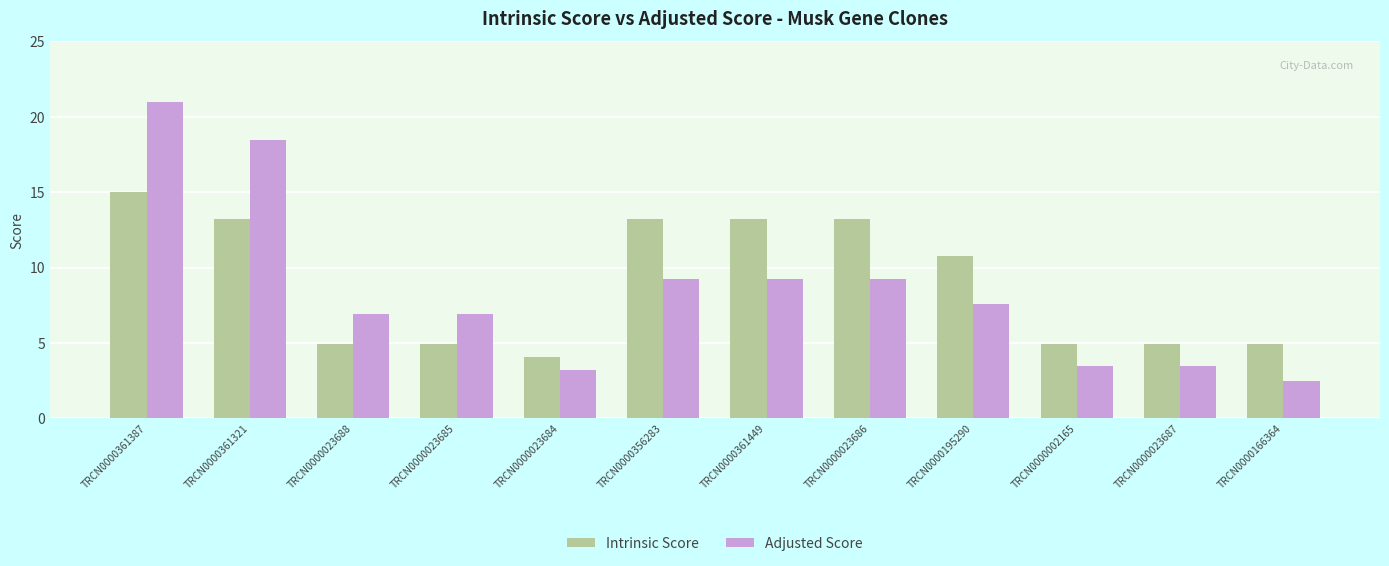

True or false: Adjusted Score has a value of 13.5 at TRCN0000023686.

False